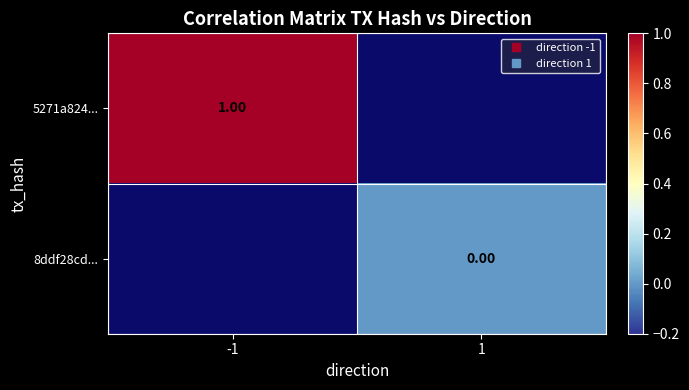

How many values in 5271a824... are above zero?

1